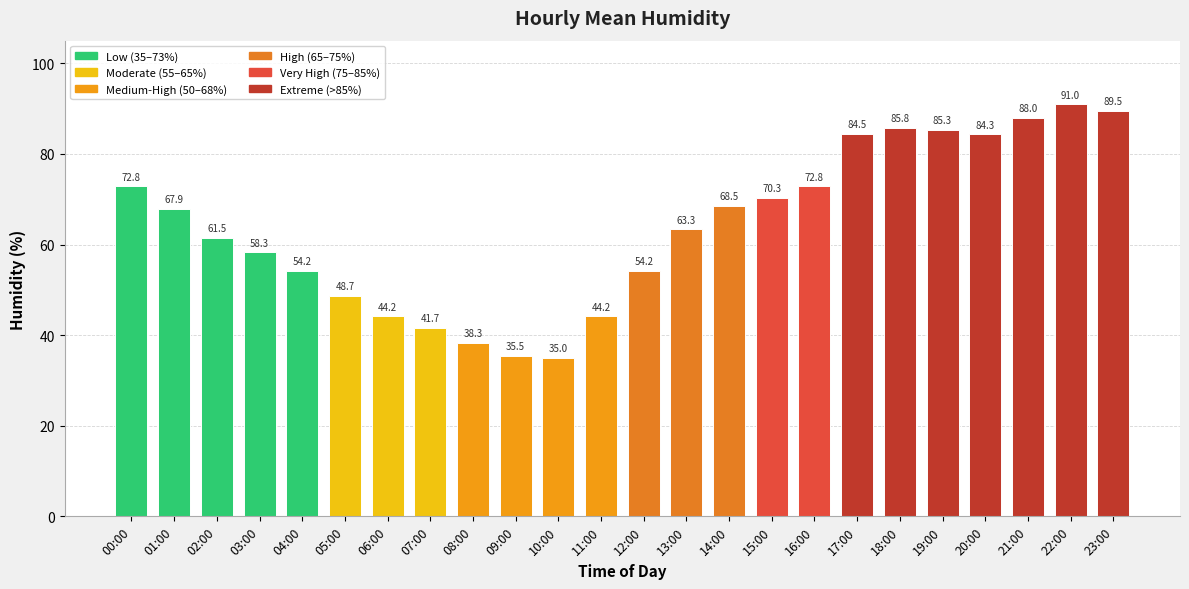

What is the maximum value shown in the chart?

91.0